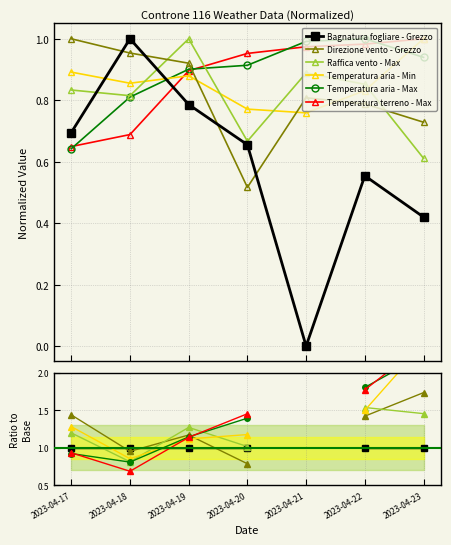

At which label does Raffica vento - Max first exceed 1?

2023-04-17